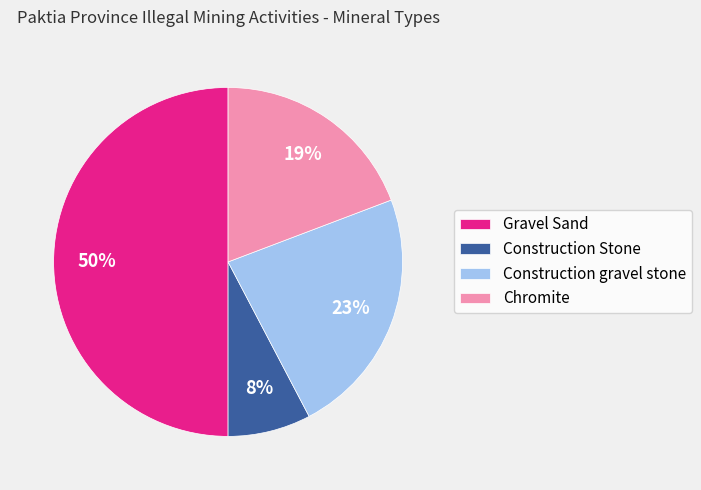

To the nearest percent, what portion does Construction gravel stone represent?

23%